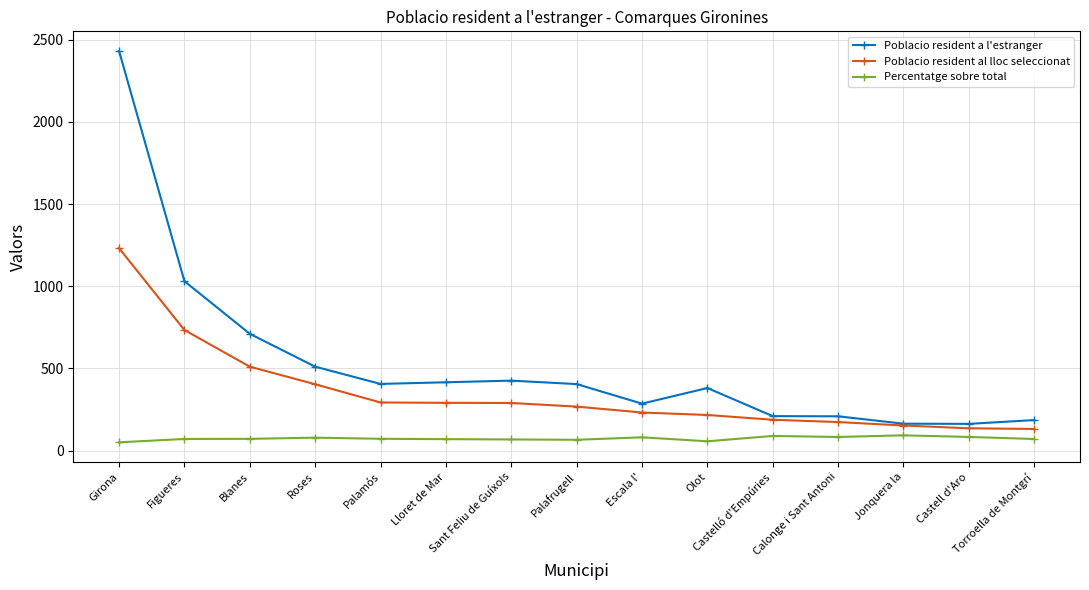

The Percentatge sobre total series shows 71.0 at Torroella de Montgrí. True or false?

True